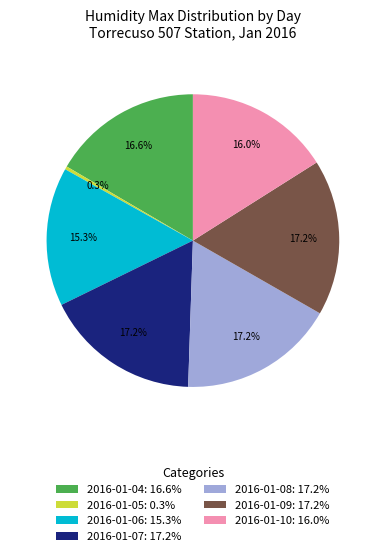

To the nearest percent, what is the difference between the 2016-01-09 and 2016-01-06 slice percentages?

2%